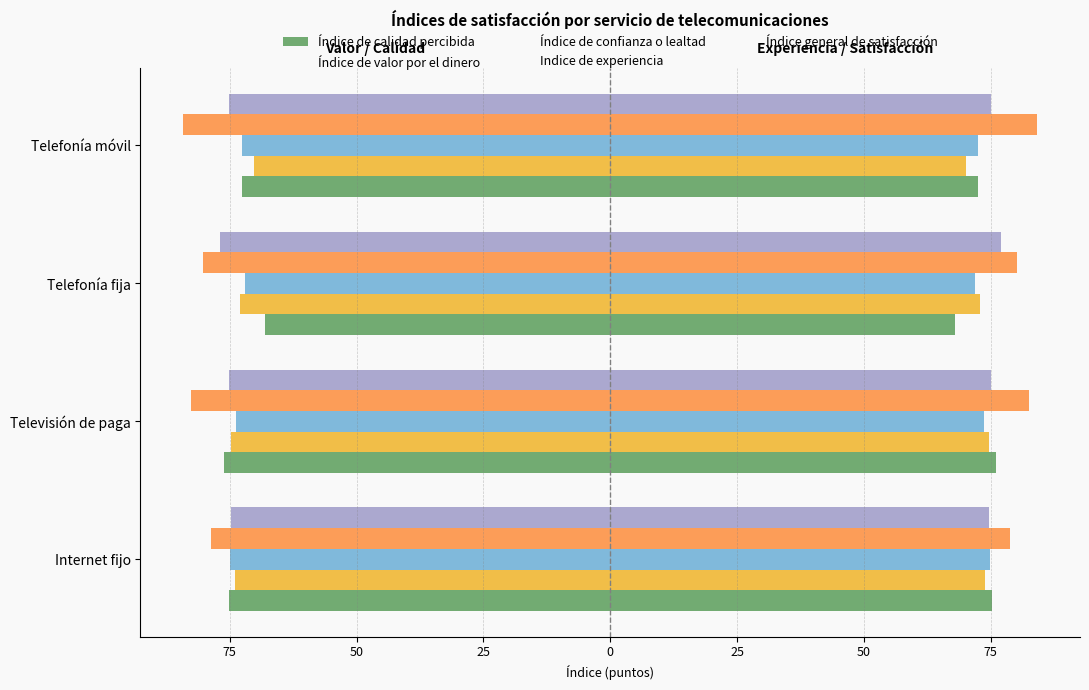

What is the sum of all Índice general de satisfacción values?

301.9